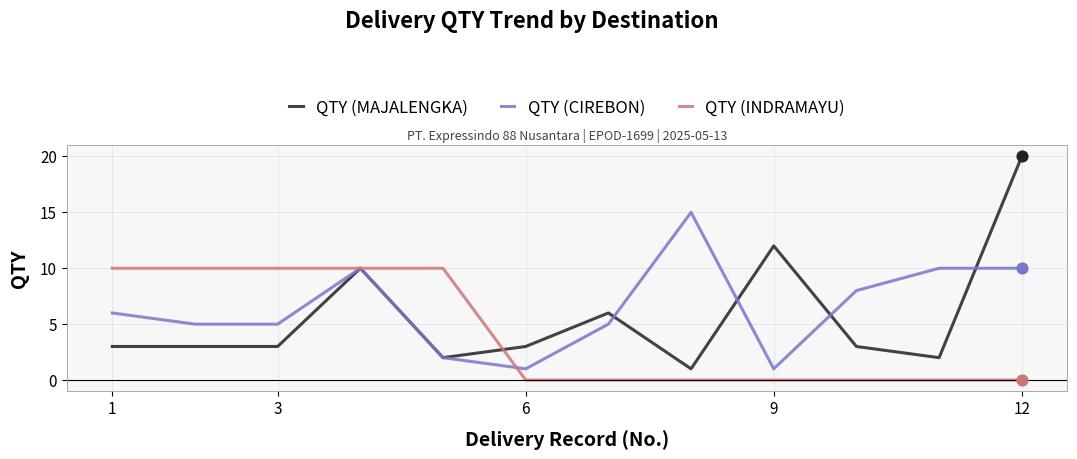

List the series in order of their overall mean, lowest first.

QTY (INDRAMAYU), QTY (MAJALENGKA), QTY (CIREBON)